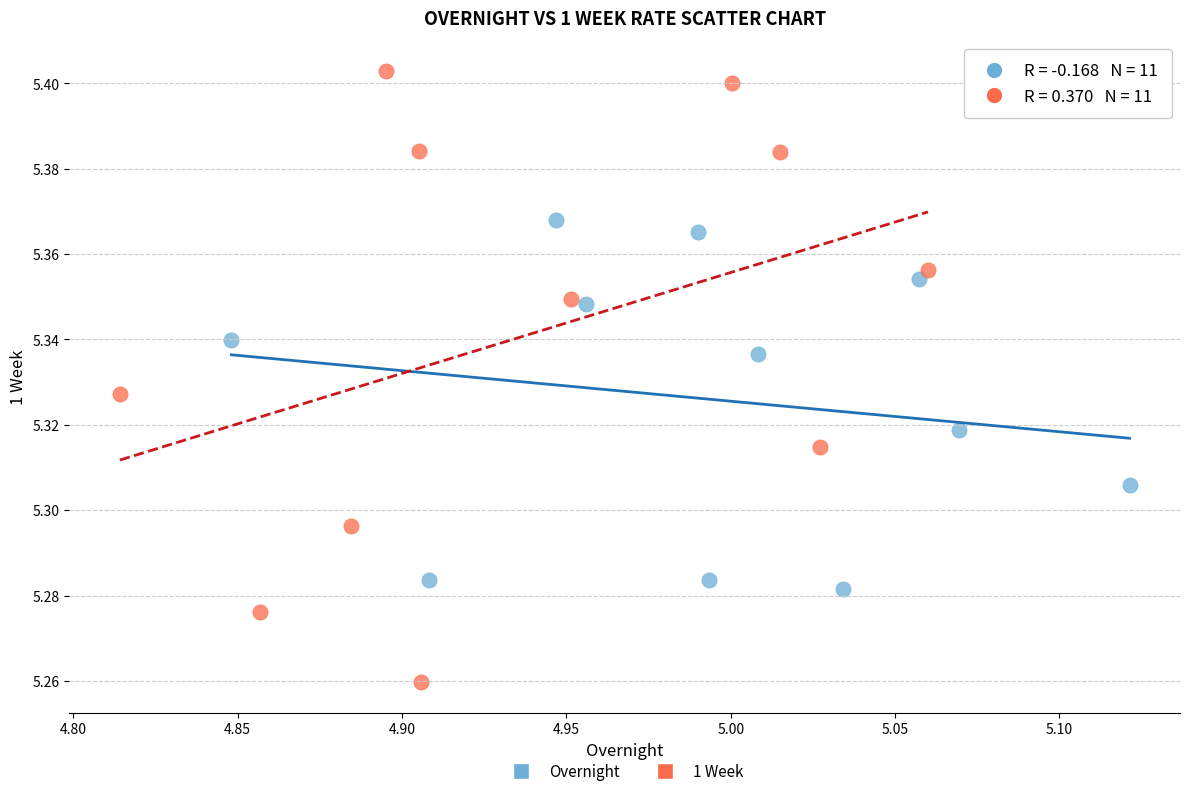

Which series has the widest spread of Y values?

1 Week